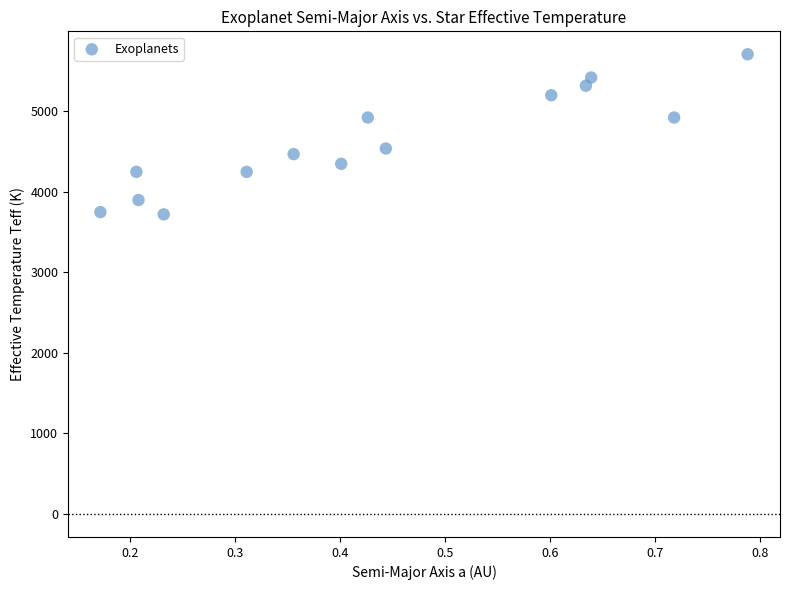

What is the range of Y values (max minus min)?

1988